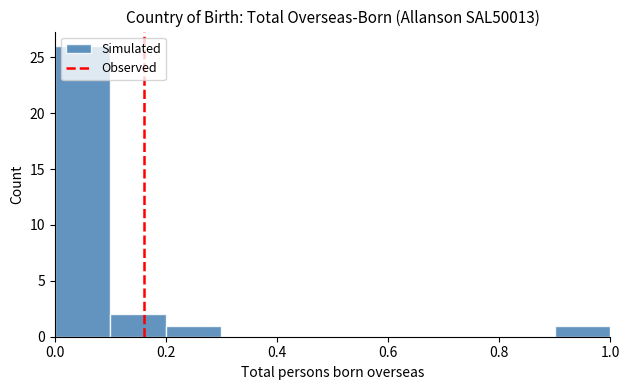

Reading left to right, list every bar in this chart as the range it spans on the x-axis followed by its height. The values are not printed on the chart, so give them approximately, as read against the axis.

0.0 to 0.1: 26
0.1 to 0.2: 2
0.2 to 0.3: 1
0.3 to 0.4: 0
0.4 to 0.5: 0
0.5 to 0.6: 0
0.6 to 0.7: 0
0.7 to 0.8: 0
0.8 to 0.9: 0
0.9 to 1.0: 1